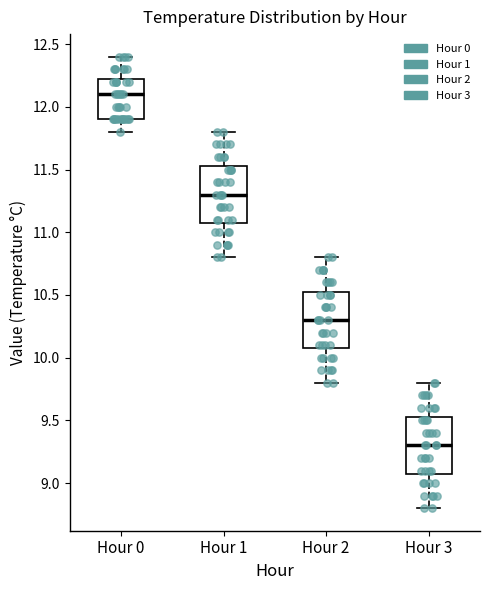

Where does the median line of the box for Hour 0 sit on the y-axis? The values are not printed on the chart, so give them approximately, as read against the axis.

12.10